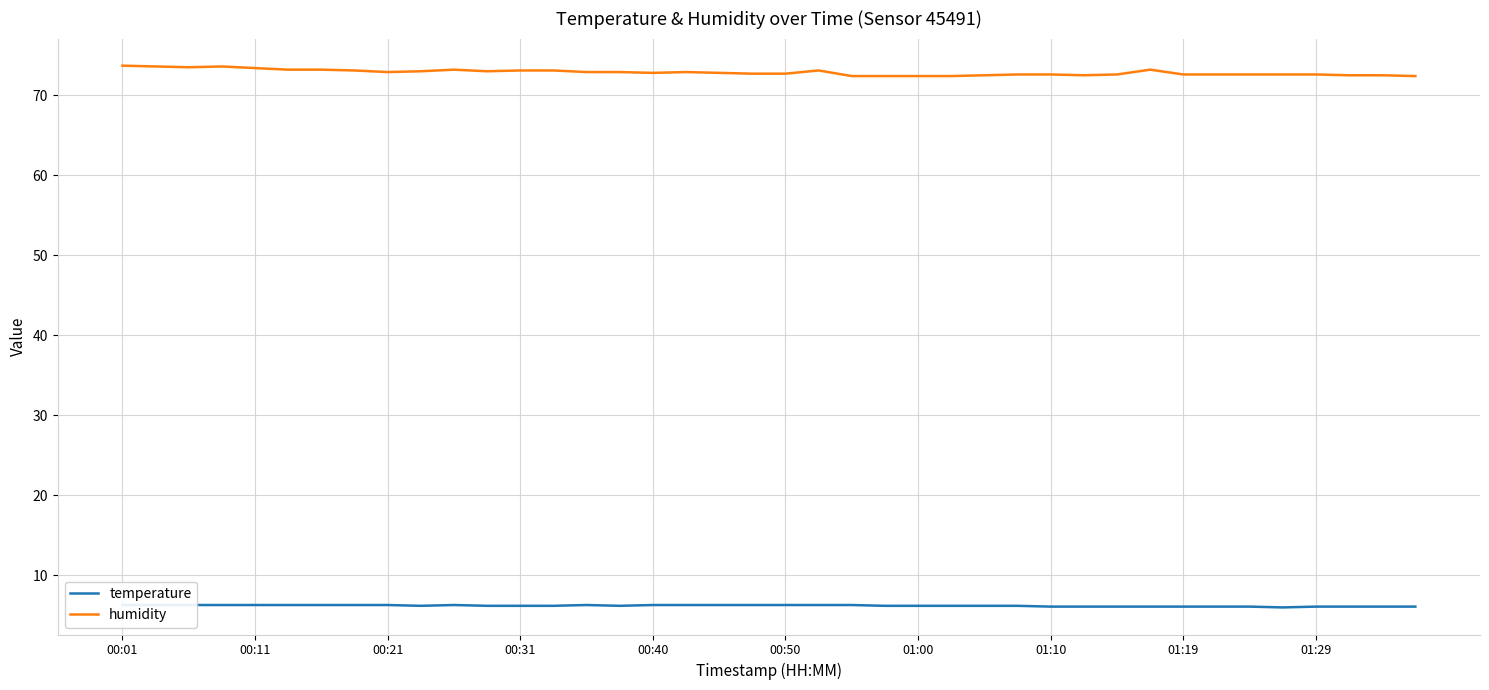

True or false: humidity and temperature intersect in this chart.

False